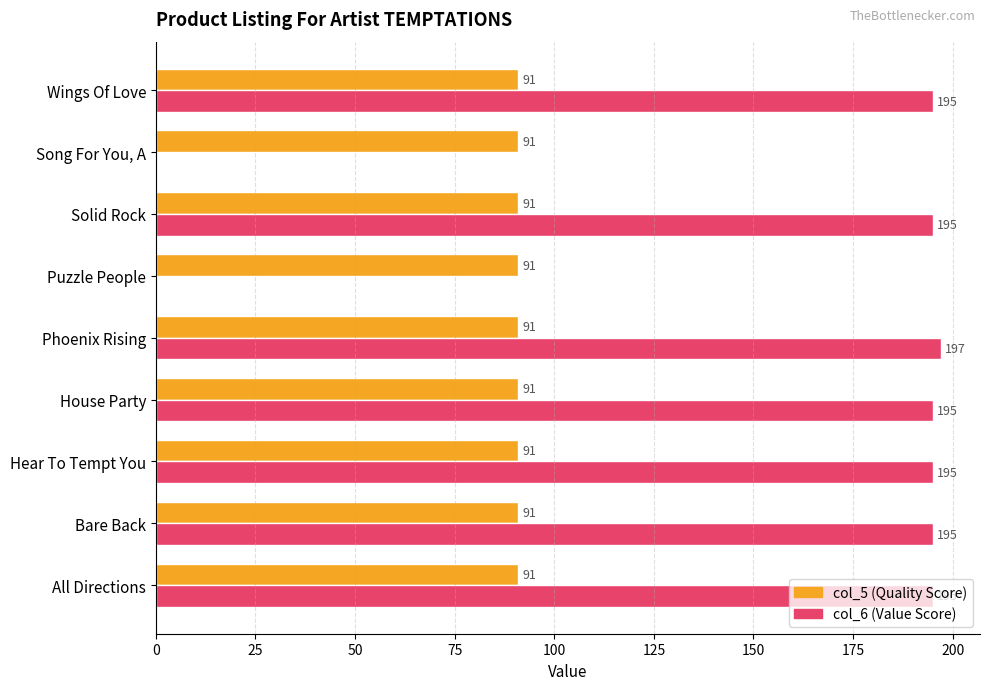

Which label corresponds to the largest value in the chart?

Phoenix Rising